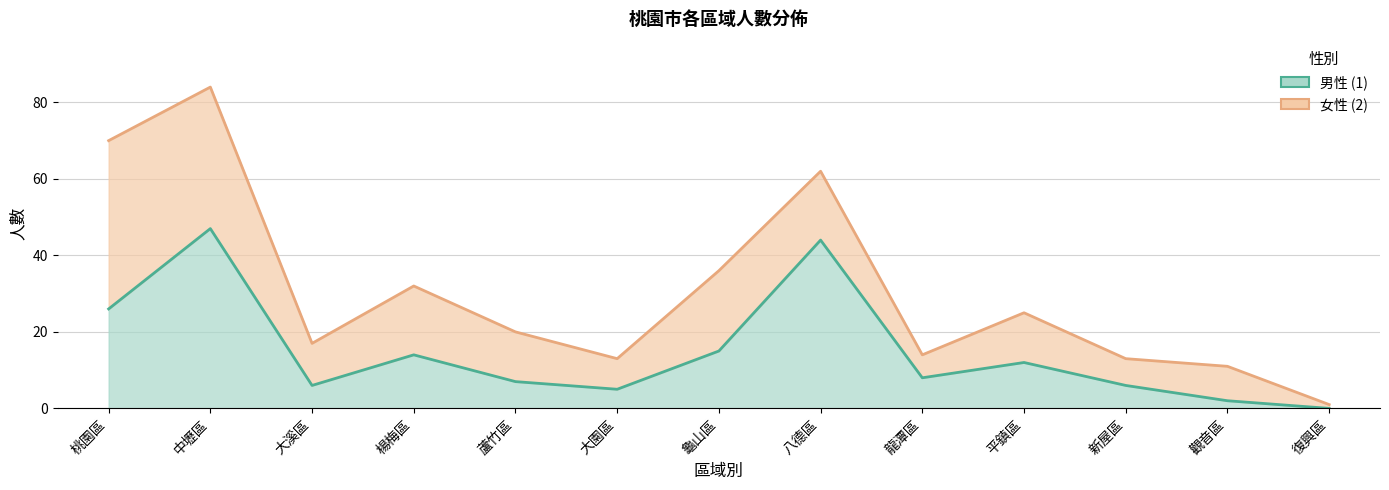

Between 大溪區 and 龜山區, which is larger?

龜山區